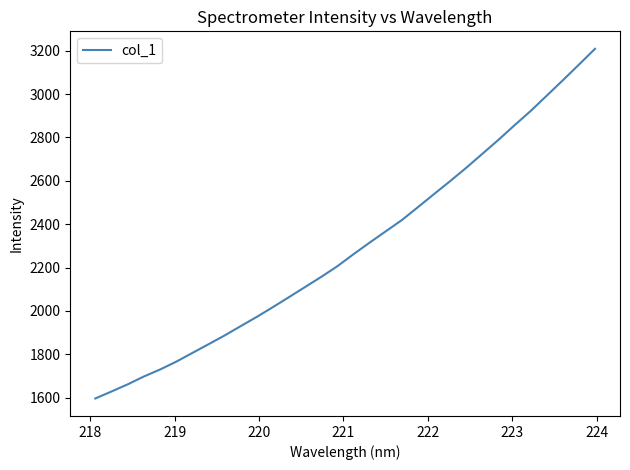

What is the minimum value shown in the chart?

1596.3